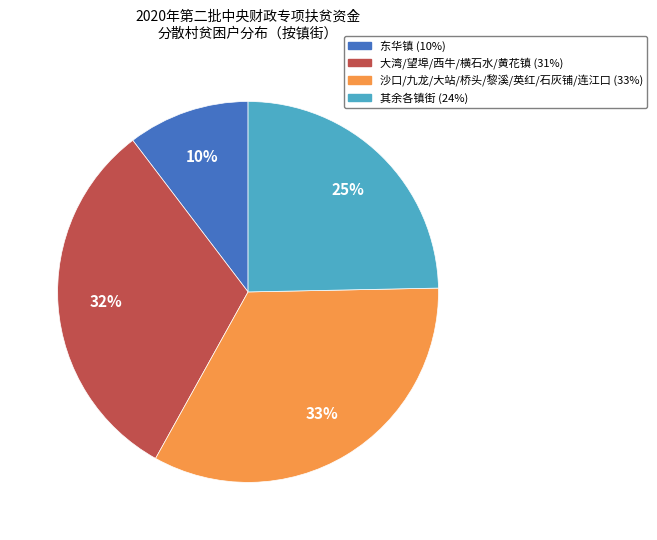

To the nearest percent, what is the average slice percentage?

25%